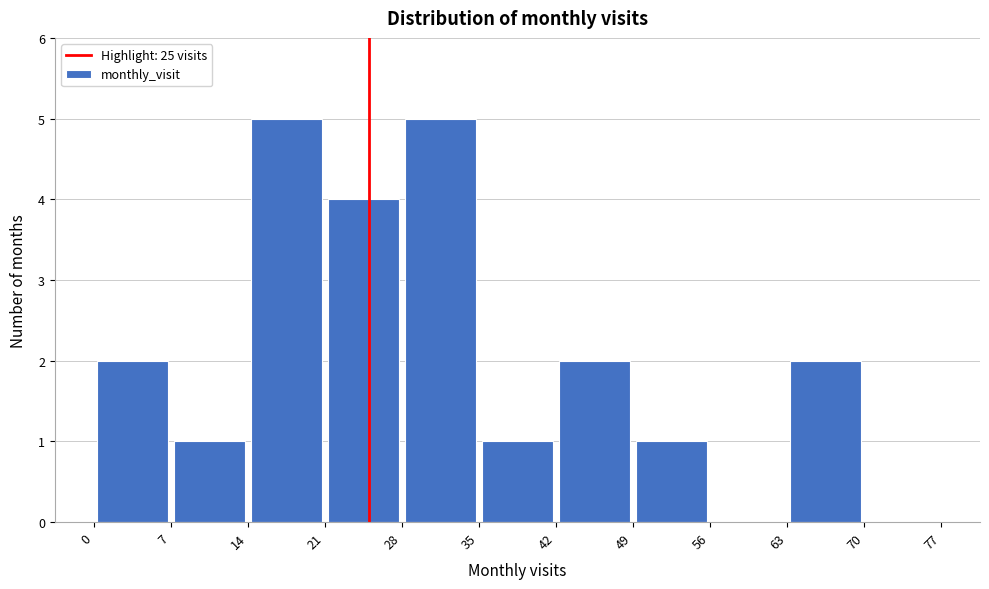

Reading left to right, transcribe this chart: for each bar, give the range it covers on the x-axis and its height. The values are not printed on the chart, so give them approximately, as read against the axis.

0 to 7: 2
7 to 14: 1
14 to 21: 5
21 to 28: 4
28 to 35: 5
35 to 42: 1
42 to 49: 2
49 to 56: 1
56 to 63: 0
63 to 70: 2
70 to 77: 0